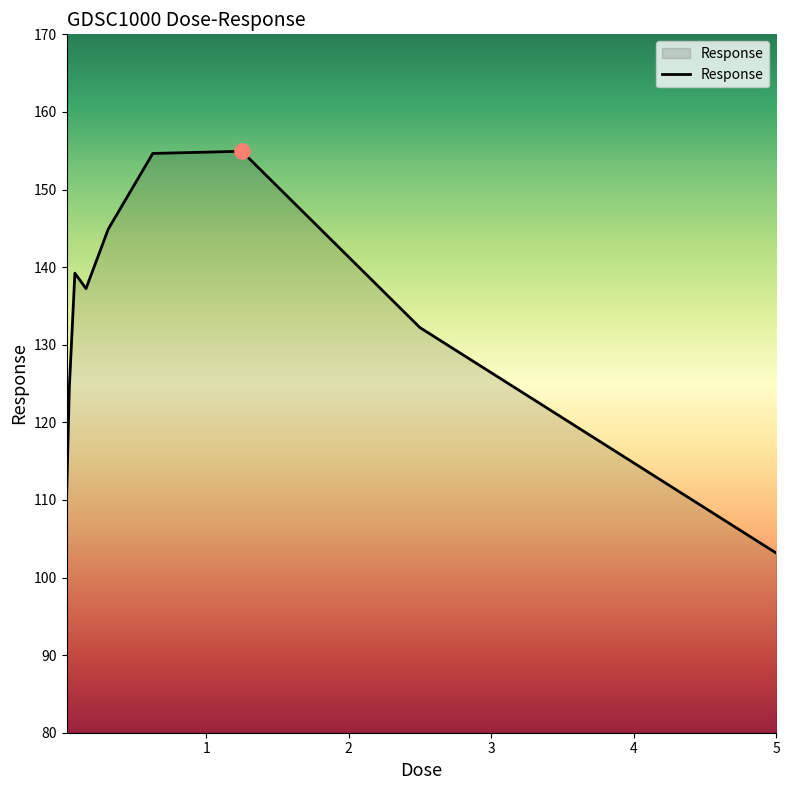

What is the difference between the maximum and minimum values?

51.8